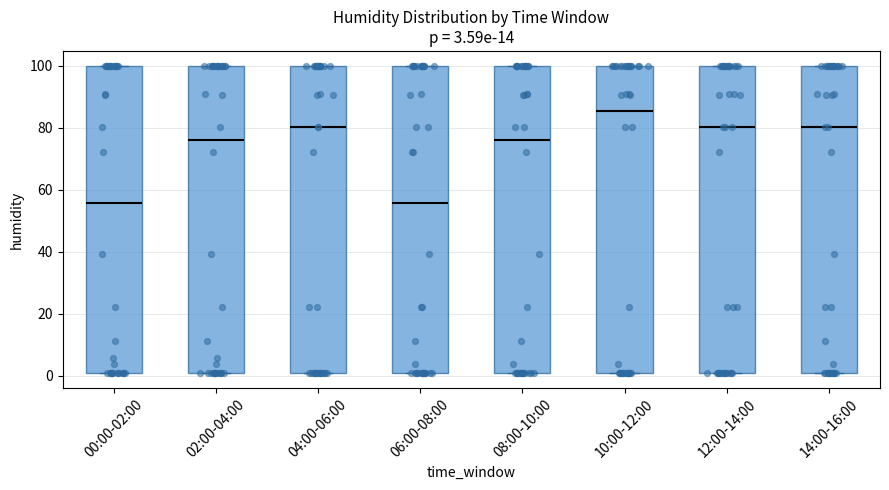

Which box has the highest median line?

10:00-12:00